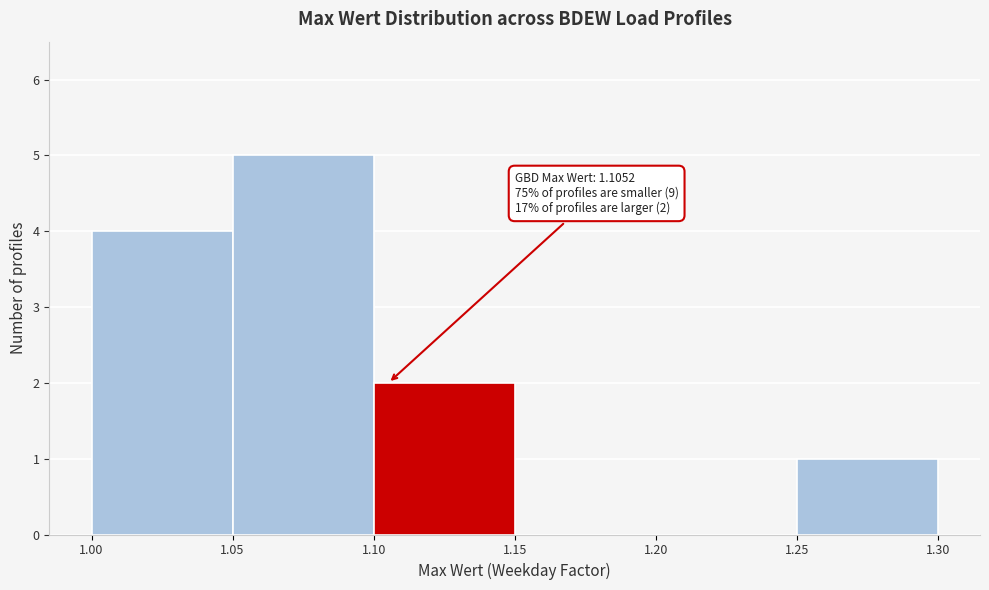

Over which range of the x-axis is the bar tallest?

1.05 to 1.10